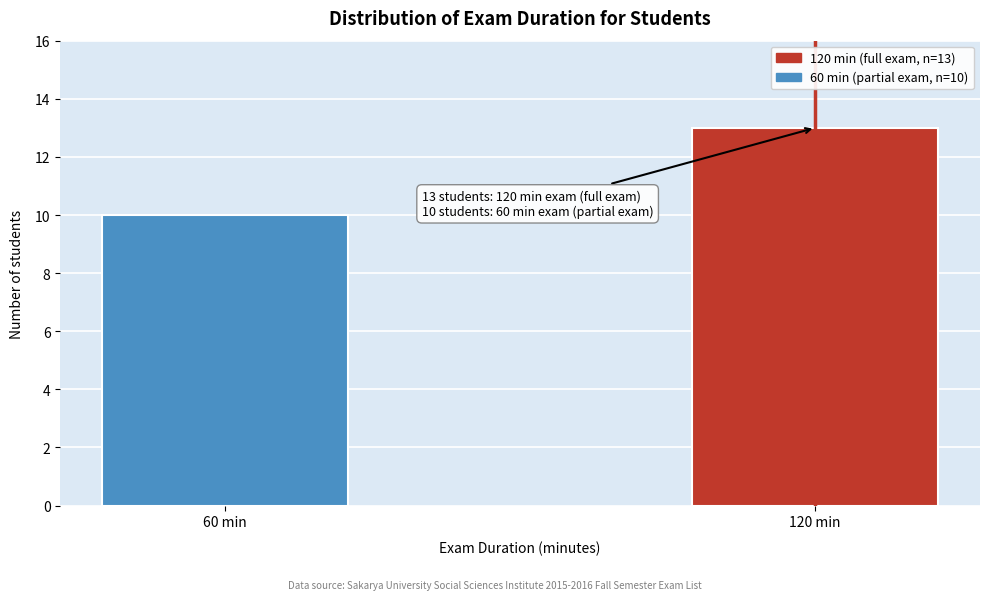

Reading left to right, what are all the values shown in this chart?

10	13